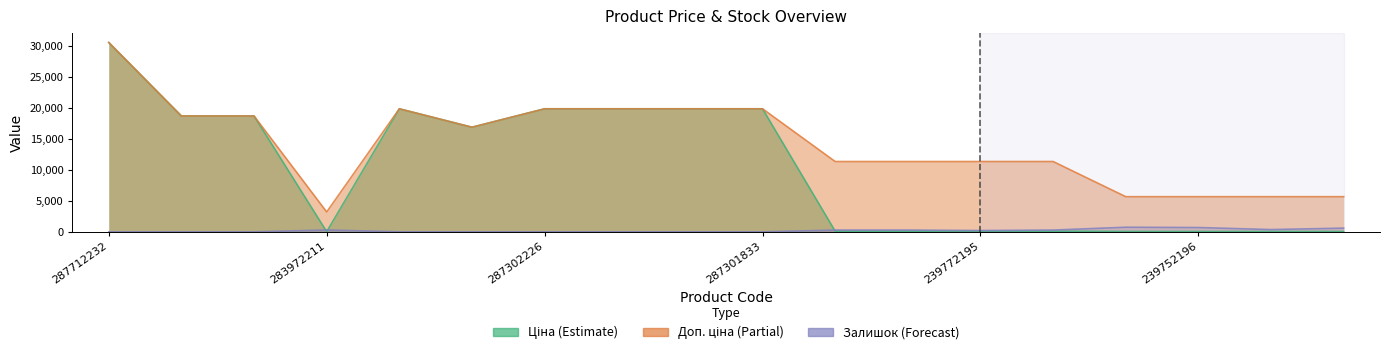

Reading right to left, extract all data points from this chart.

Ціна: 239732179=56.7	239732195=56.7	239752196=56.7	239752197=56.7	239772179=113.3	239772195=113.3	239792196=113.3	239792197=113.3	287301833=19831.1	287302224=19831.1	287302225=19831.1	287302226=19831.1	287292222=16863.2	287302223=19831.1	283972211=32.0	287692231=18671.5	287692233=18671.5	287712232=30512.3
Доп. ціна: 239732179=5667.0	239732195=5667.0	239752196=5667.0	239752197=5667.0	239772179=11334.0	239772195=11334.0	239792196=11334.0	239792197=11334.0	287301833=19831.1	287302224=19831.1	287302225=19831.1	287302226=19831.1	287292222=16863.2	287302223=19831.1	283972211=3205.0	287692231=18671.5	287692233=18671.5	287712232=30512.3
Залишок: 239732179=601.0	239732195=370.0	239752196=698.0	239752197=745.0	239772179=290.0	239772195=215.0	239792196=290.0	239792197=289.0	287301833=0.0	287302224=3.0	287302225=2.0	287302226=0.0	287292222=5.0	287302223=2.0	283972211=299.0	287692231=0.0	287692233=0.0	287712232=0.0